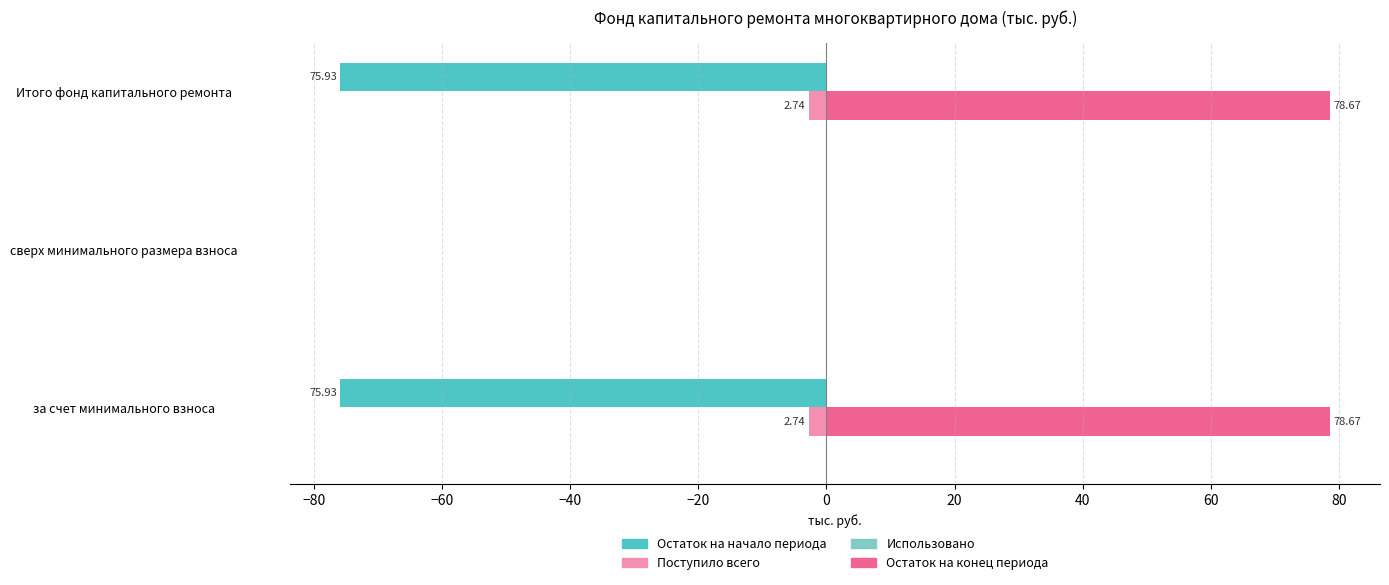

What are all the series names shown in the legend?

Остаток на начало периода, Поступило всего, Использовано, Остаток на конец периода